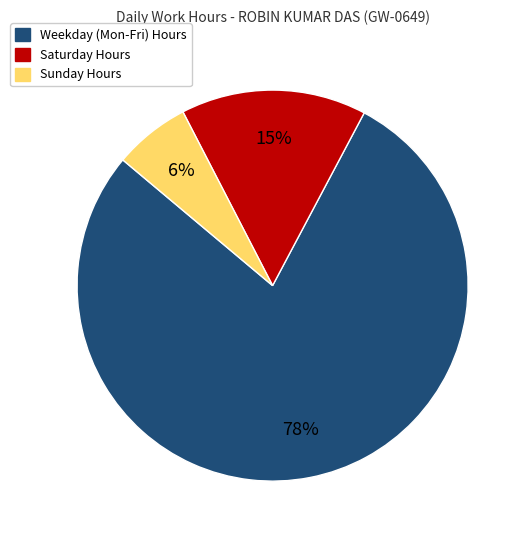

Is there any slice that represents more than half of the pie?

Yes